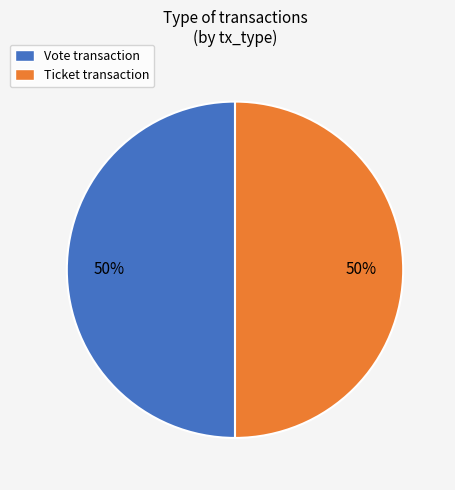

The Vote transaction slice represents 50% of the pie. True or false?

True